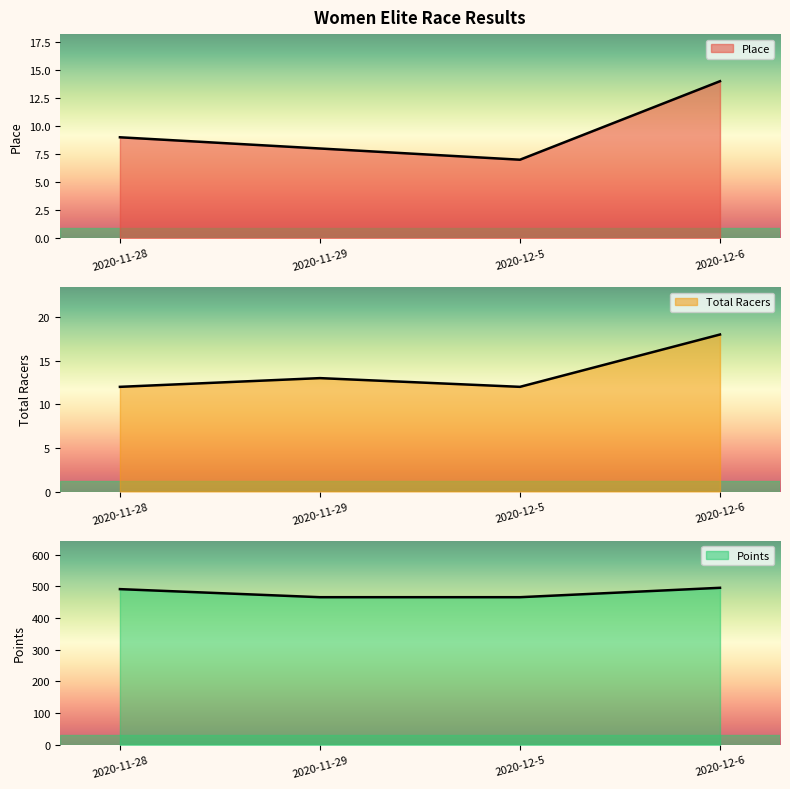

Reading left to right, what are all the values shown in this chart?

Place: 2020-11-28=9.0	2020-11-29=8.0	2020-12-5=7.0	2020-12-6=14.0
Total Racers: 2020-11-28=12.0	2020-11-29=13.0	2020-12-5=12.0	2020-12-6=18.0
Points: 2020-11-28=490.9	2020-11-29=465.4	2020-12-5=465.4	2020-12-6=495.0